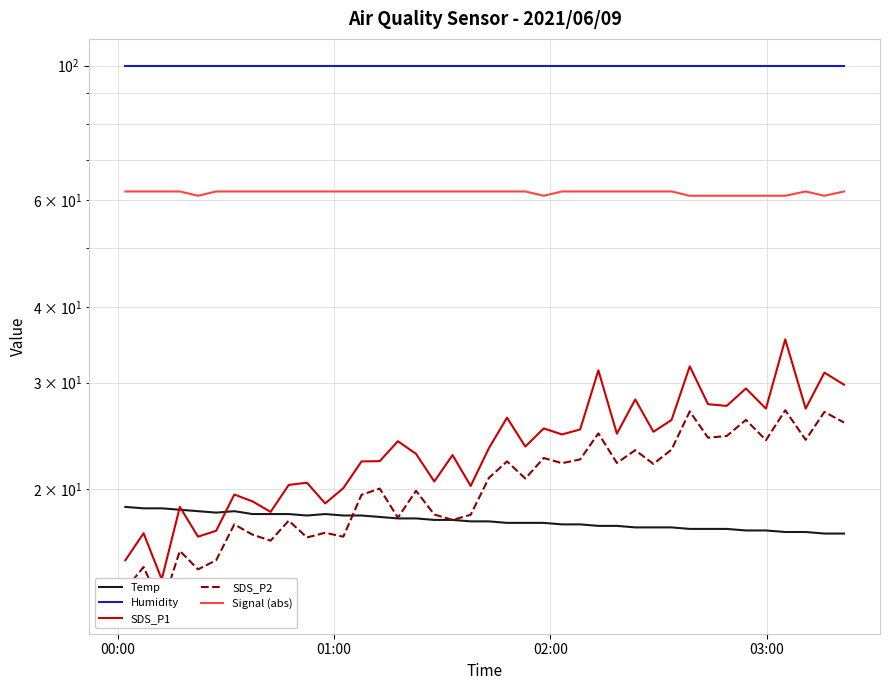

Reading left to right, extract all data points from this chart.

Temp: 18.7	18.6	18.6	18.5	18.4	18.3	18.4	18.2	18.2	18.2	18.1	18.2	18.1	18.1	18.0	17.9	17.9	17.8	17.8	17.7	17.7	17.6	17.6	17.6	17.5	17.5	17.4	17.4	17.3	17.3	17.3	17.2	17.2	17.2	17.1	17.1	17.0	17.0	16.9	16.9
Humidity: 99.9	99.9	99.9	99.9	99.9	99.9	99.9	99.9	99.9	99.9	99.9	99.9	99.9	99.9	99.9	99.9	99.9	99.9	99.9	99.9	99.9	99.9	99.9	99.9	99.9	99.9	99.9	99.9	99.9	99.9	99.9	99.9	99.9	99.9	99.9	99.9	99.9	99.9	99.9	99.9
SDS_P1: 15.3	16.9	14.2	18.7	16.7	17.1	19.6	19.1	18.4	20.3	20.5	18.9	20.1	22.2	22.2	24.0	22.9	20.6	22.8	20.2	23.4	26.2	23.5	25.2	24.6	25.1	31.4	24.7	28.1	24.9	26.0	31.9	27.6	27.4	29.3	27.2	35.4	27.2	31.1	29.8
SDS_P2: 13.7	14.9	12.8	15.8	14.8	15.3	17.5	16.8	16.4	17.8	16.6	16.9	16.7	19.6	20.1	17.9	19.9	18.2	17.8	18.1	20.9	22.2	20.8	22.5	22.1	22.4	24.7	22.1	23.2	22.0	23.2	26.9	24.3	24.5	26.0	24.1	27.0	24.1	26.8	25.8
Signal (abs): 62.0	62.0	62.0	62.0	61.0	62.0	62.0	62.0	62.0	62.0	62.0	62.0	62.0	62.0	62.0	62.0	62.0	62.0	62.0	62.0	62.0	62.0	62.0	61.0	62.0	62.0	62.0	62.0	62.0	62.0	62.0	61.0	61.0	61.0	61.0	61.0	61.0	62.0	61.0	62.0